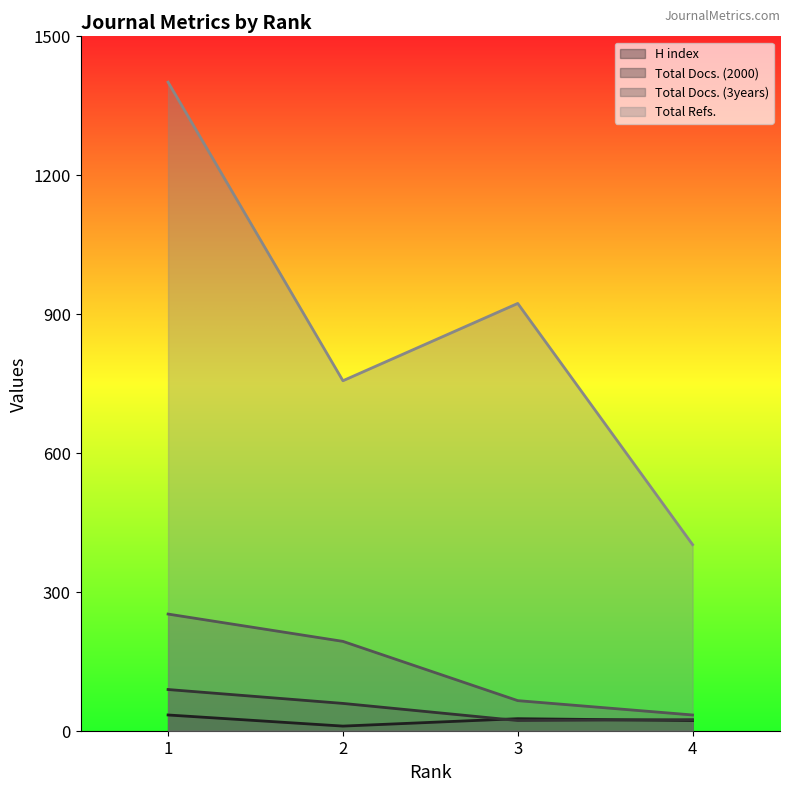

What is the value of the H index point at the 2nd from the left?

10